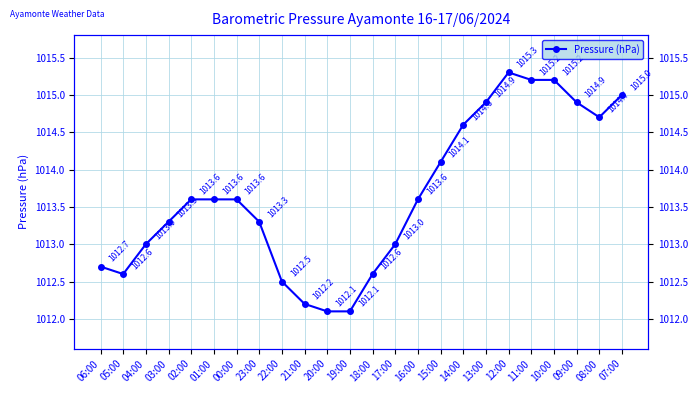

What is the label of the 14th point from the right?

20:00